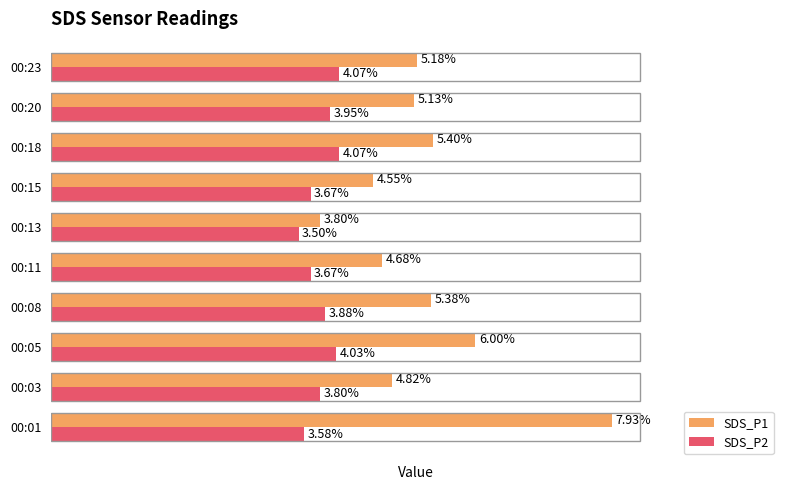

Is the value of SDS_P2 at 00:13 greater than the value of SDS_P1 at 00:18?

No